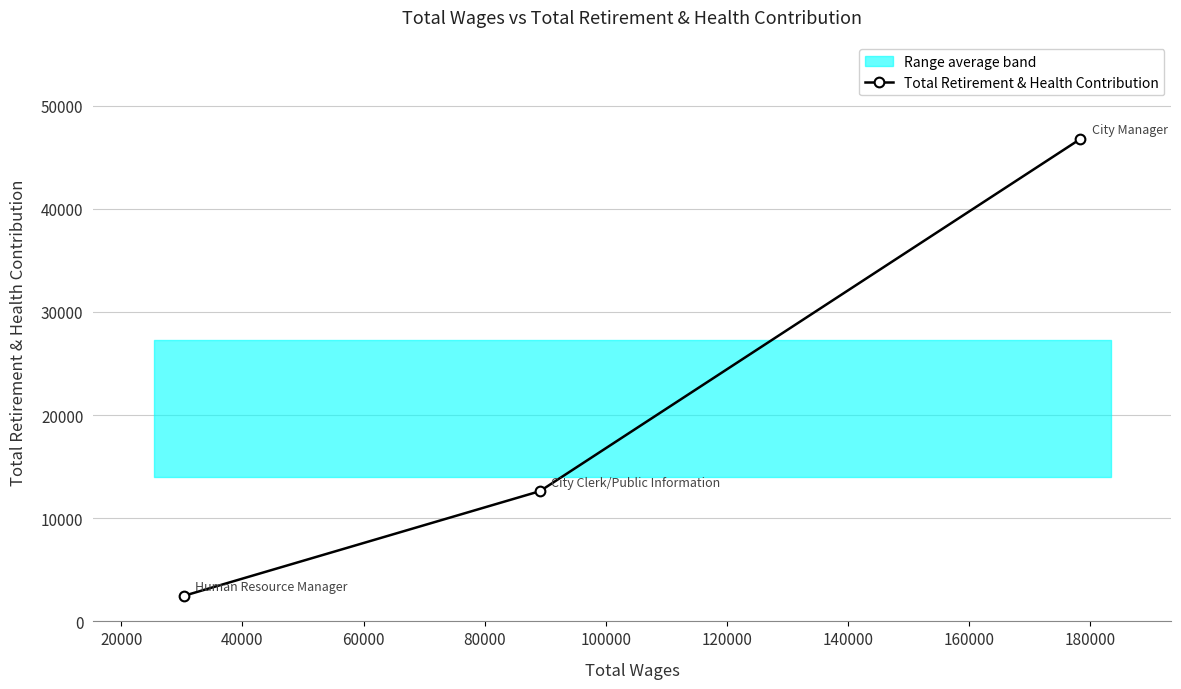

What is the maximum value shown in the chart?

46763